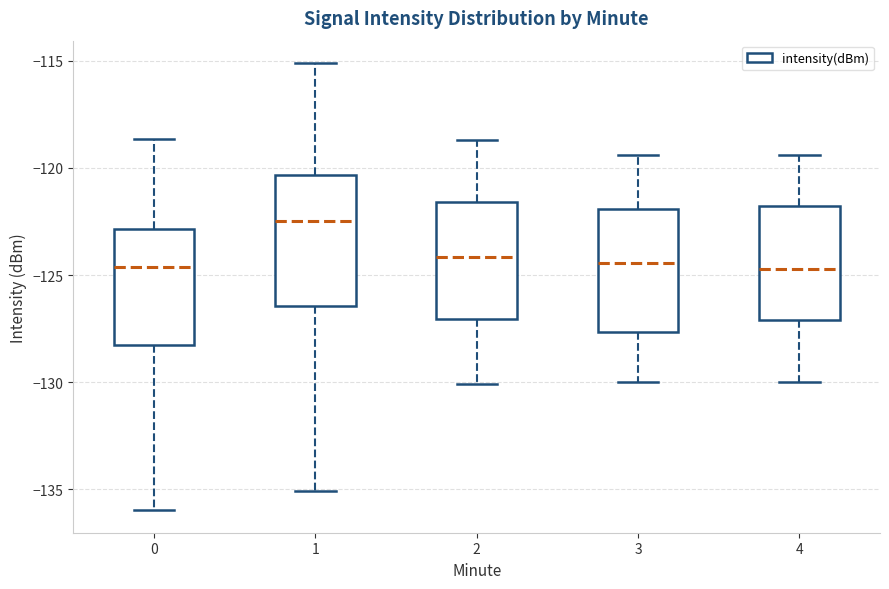

Reading left to right, transcribe this box plot: for each box, give where its median line is, the range the box spans, and where its two whiskers end, as read against the y-axis. The values are not printed on the chart, so give them approximately, as read against the axis.

0: median -124.5, box -128.5 to -123.0, whiskers -136.0 to -118.5
1: median -122.5, box -126.5 to -120.5, whiskers -135.0 to -115.0
2: median -124.0, box -127.0 to -121.5, whiskers -130.0 to -118.5
3: median -124.5, box -127.5 to -122.0, whiskers -130.0 to -119.5
4: median -124.5, box -127.0 to -122.0, whiskers -130.0 to -119.5